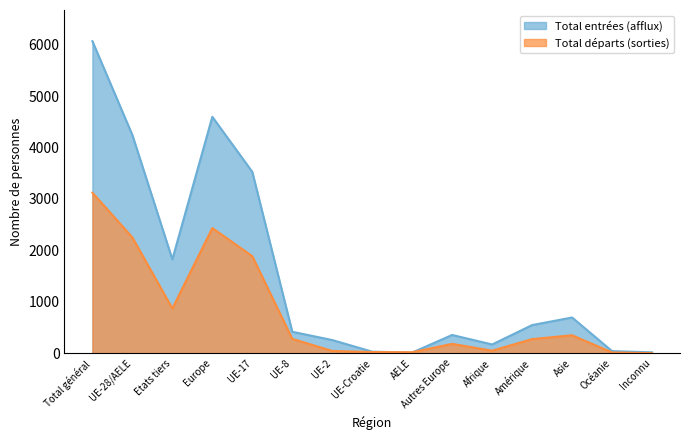

Reading left to right, transcribe all the data shown in this chart.

Total entrées (afflux): 6068	4243	1825	4598	3527	417	256	30	13	355	170	547	695	41	17
Total départs (sorties): 3122	2252	870	2434	1887	279	44	23	19	182	49	274	349	15	1